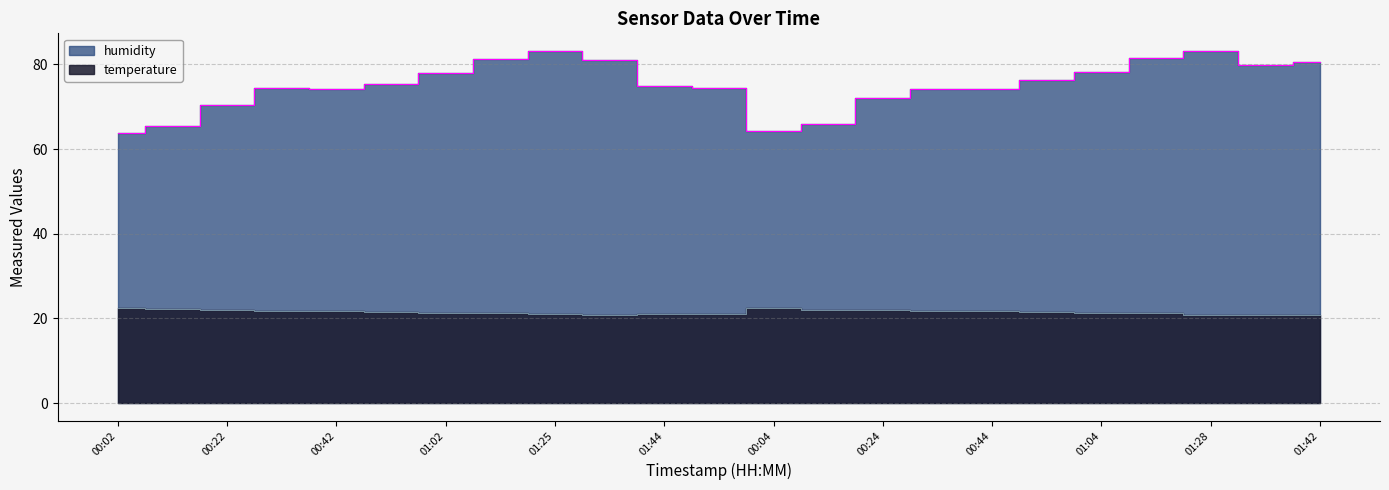

At which category is the sum across all series the highest?

01:25